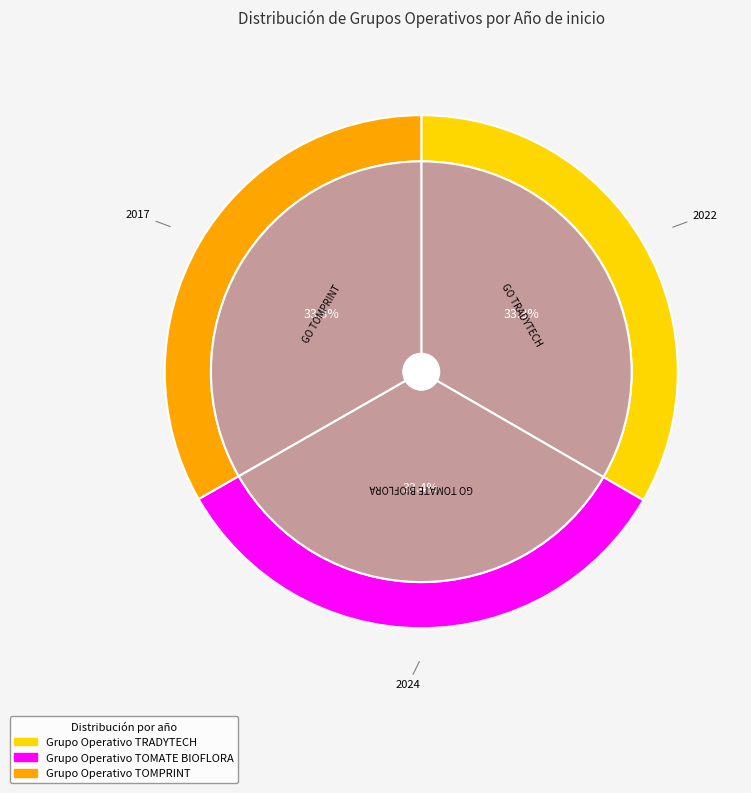

Do Grupo Operativo TOMATE BIOFLORA and Grupo Operativo TOMPRINT together represent more than half of the pie?

Yes